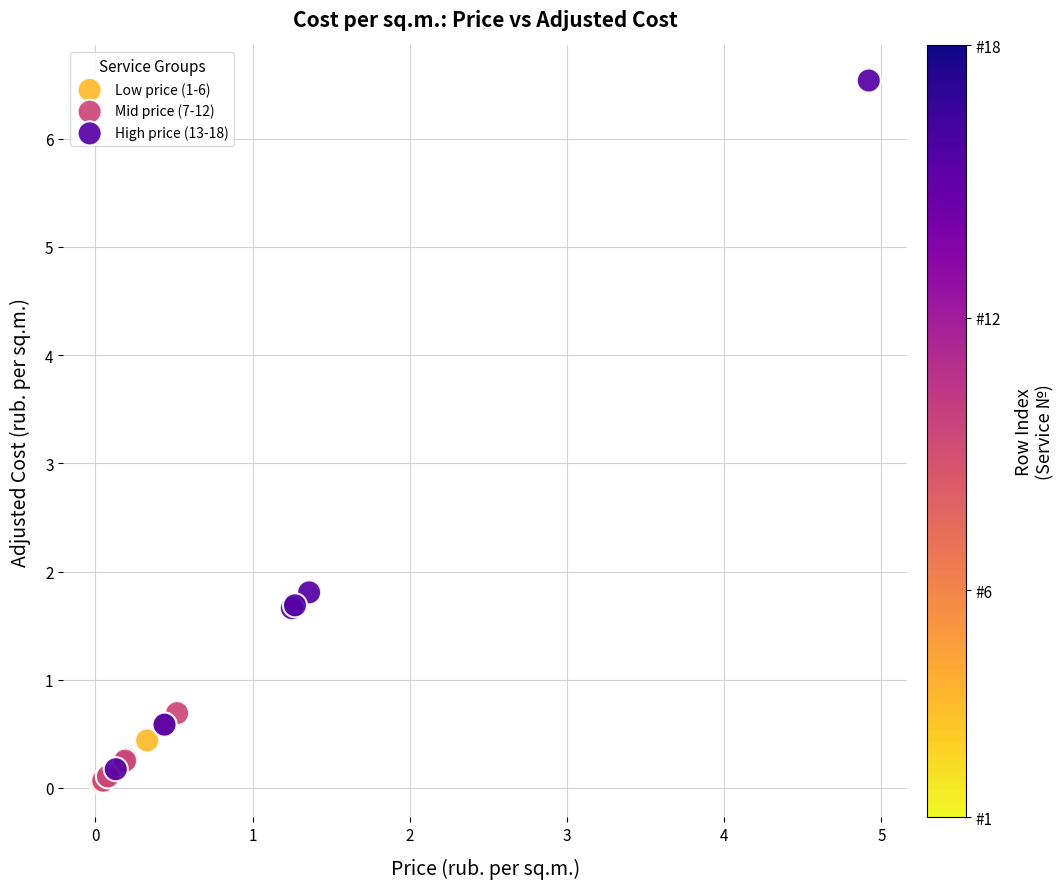

Which series has the widest spread of Y values?

High price (13-18)